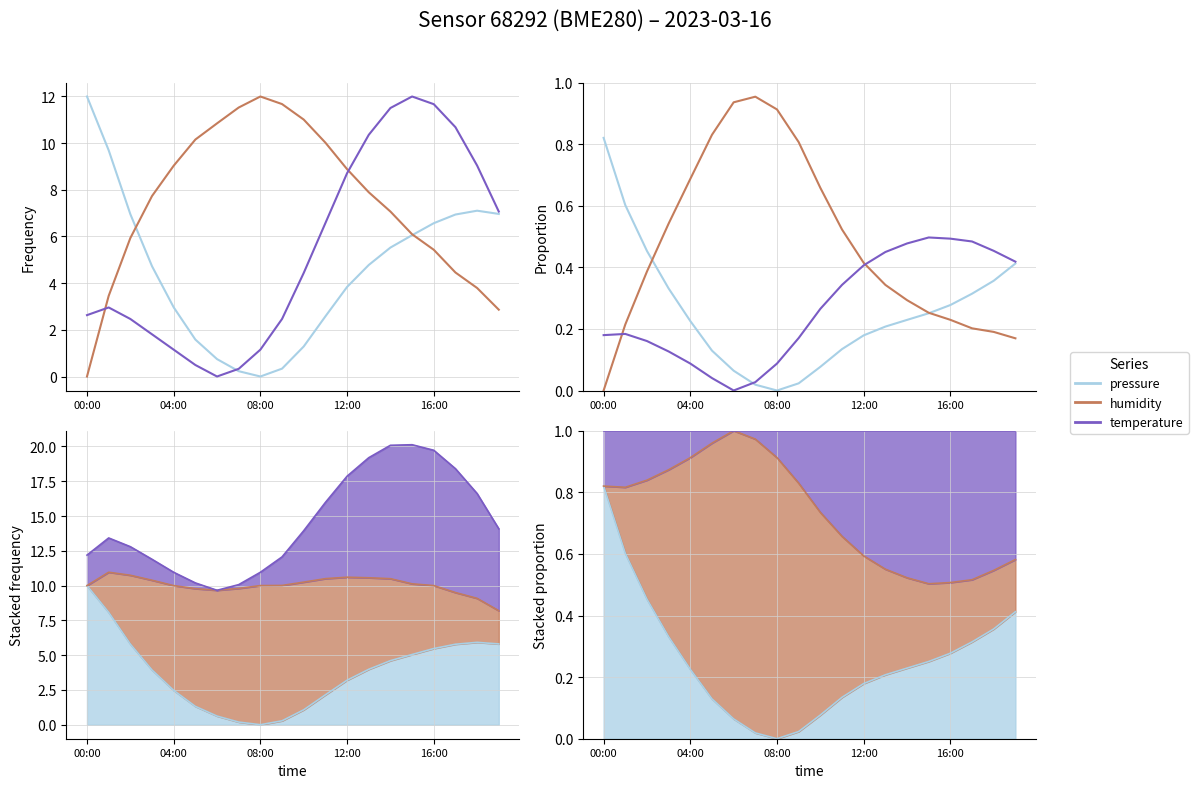

How many times do humidity and temperature cross each other?

2